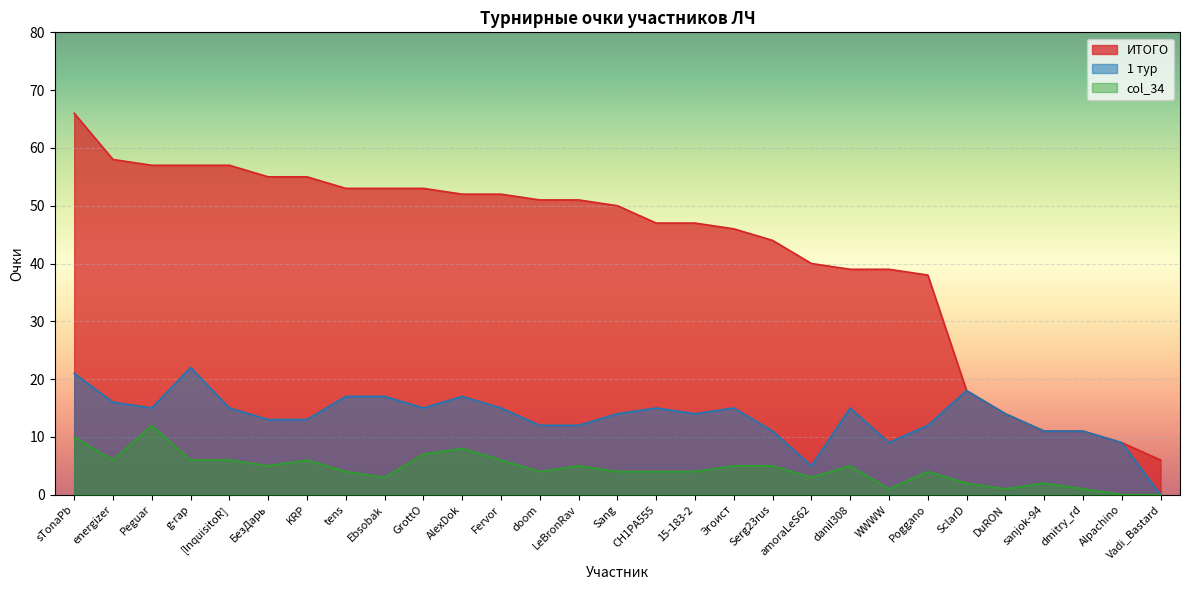

Where is the first local minimum for 1 тур?

Peguar